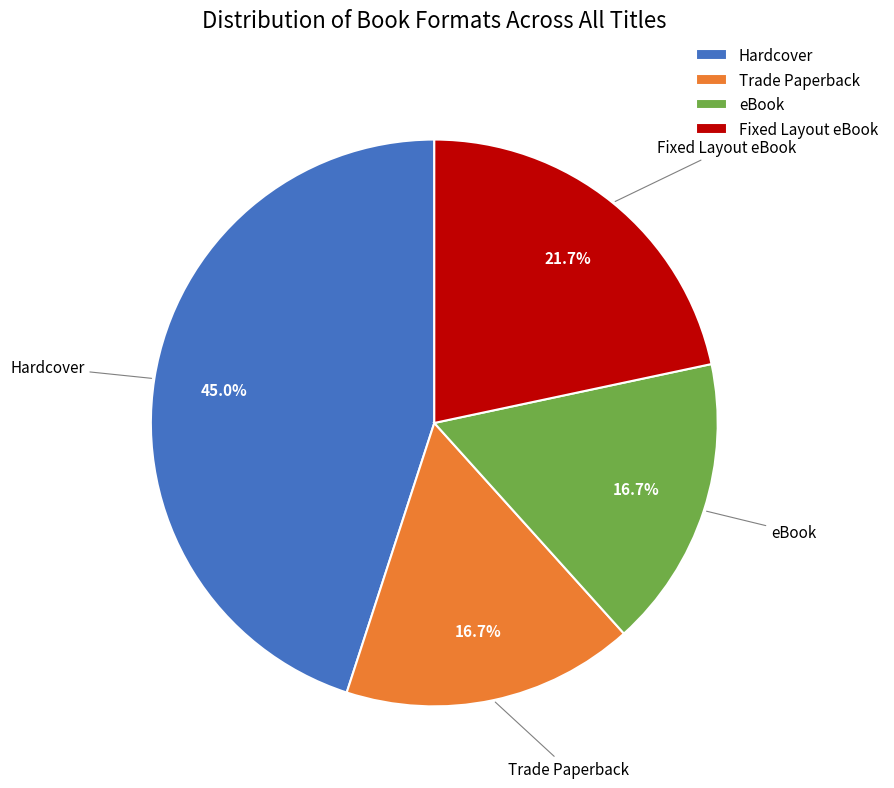

What portion of the pie excludes eBook?

83.3%